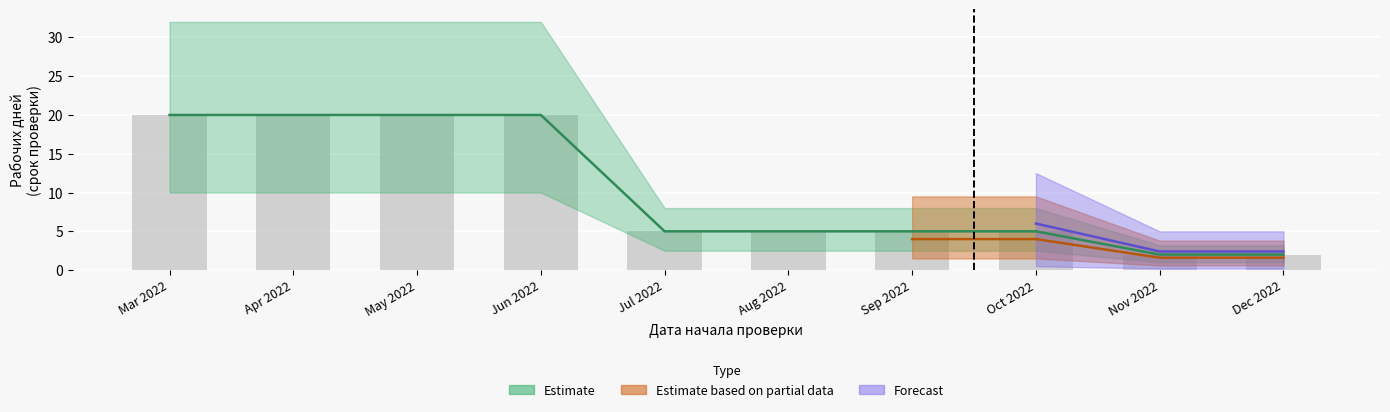

Read the value at Jun 2022, to the nearest 5.

20